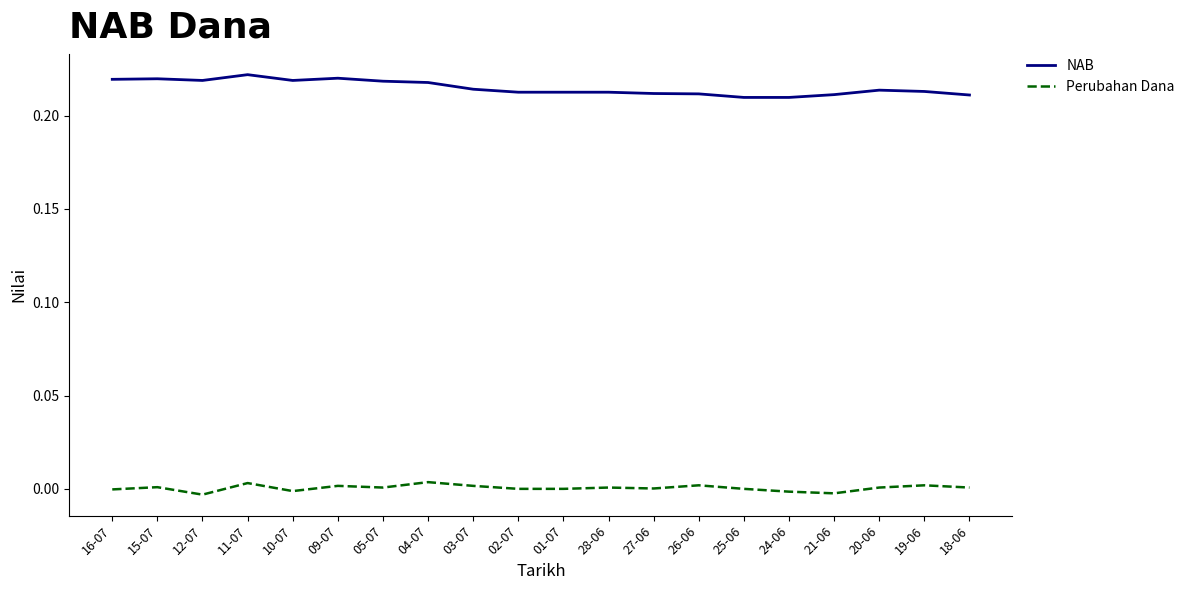

True or false: NAB has a value of 0.1 at 18-06.

False